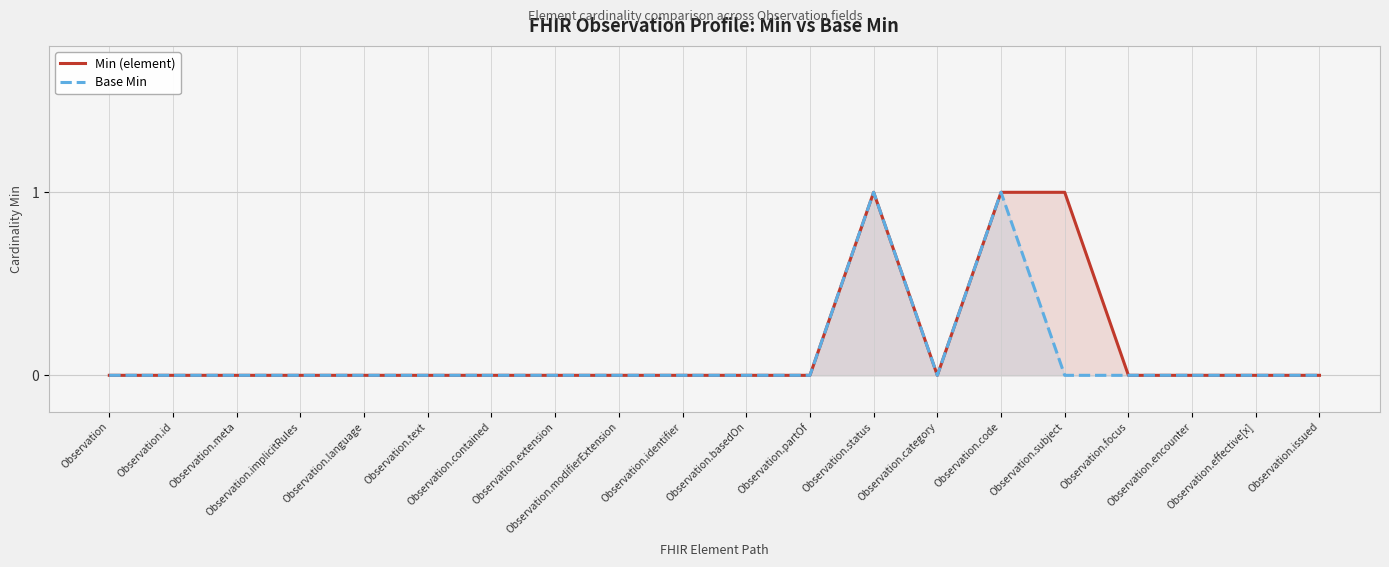

Reading left to right, list all the values displayed in this chart.

Min (element): 0	0	0	0	0	0	0	0	0	0	0	0	1	0	1	1	0	0	0	0
Base Min: 0	0	0	0	0	0	0	0	0	0	0	0	1	0	1	0	0	0	0	0